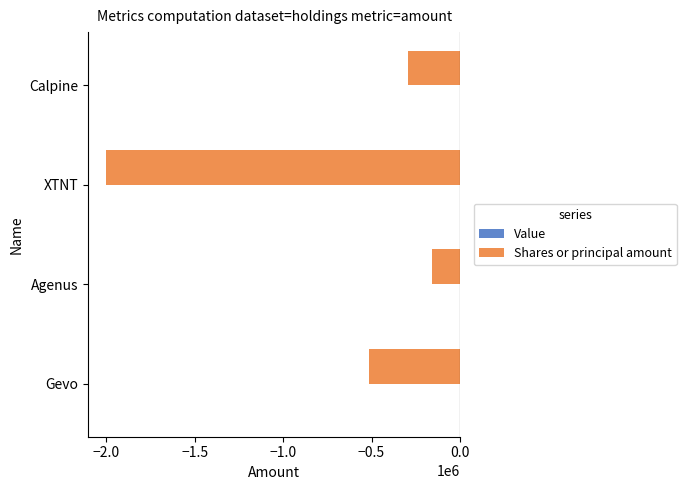

How many distinct data groups are displayed?

1